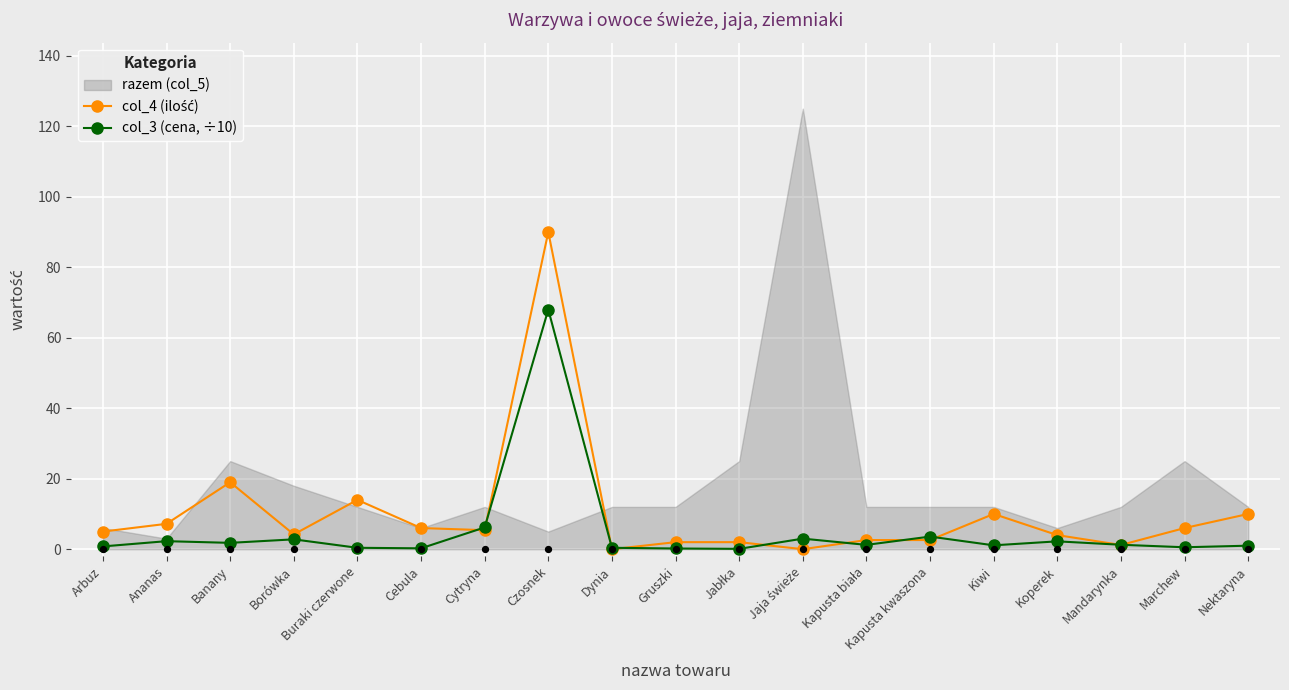

Which series contains the lowest Y value?

col_4 (ilość)